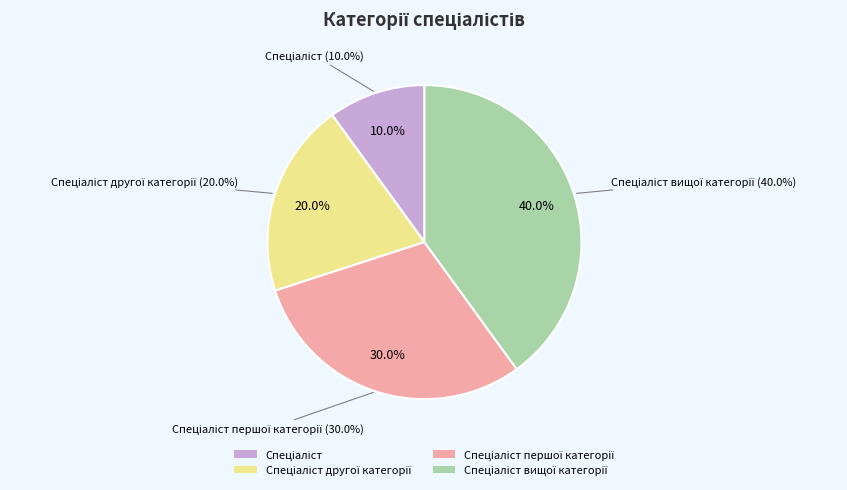

Is the sum of Спеціаліст першої категорії and Спеціаліст другої категорії greater than half?

No